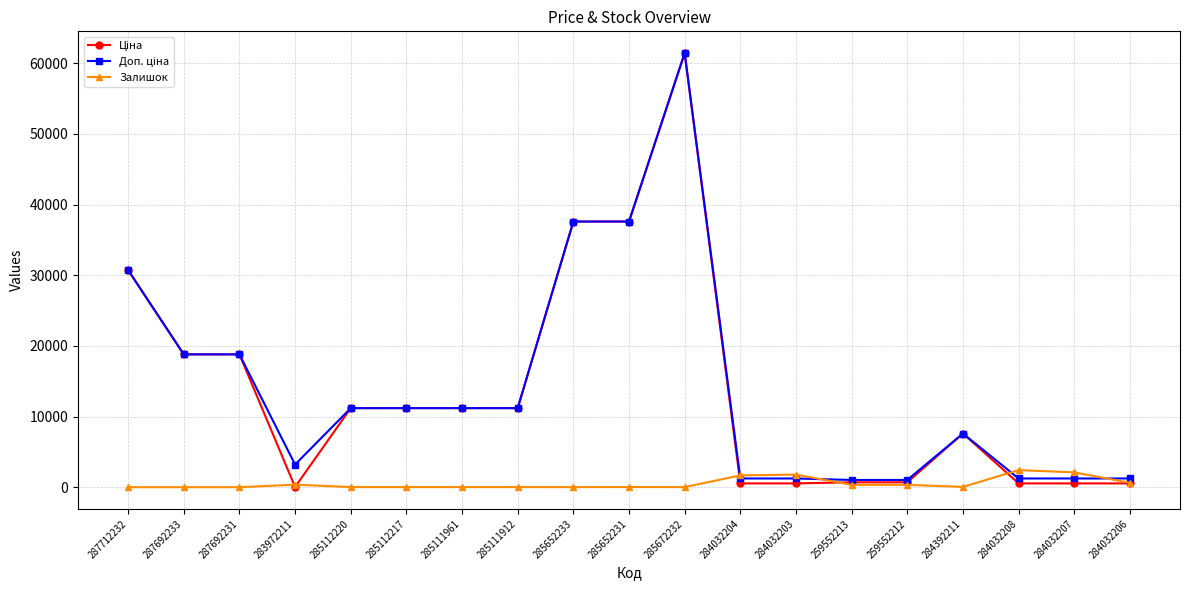

True or false: Залишок has more than 1 points higher than both neighbors.

True